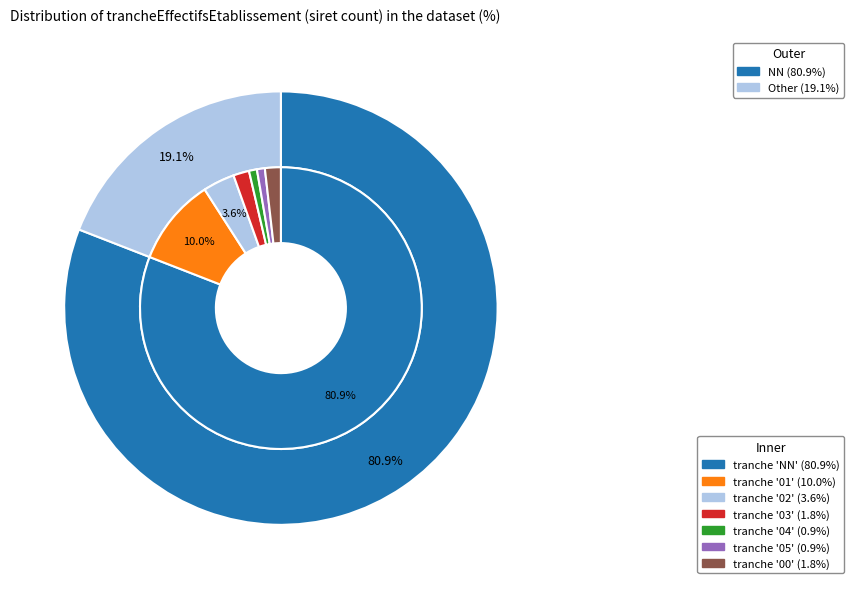

Which slice is the largest?

NN